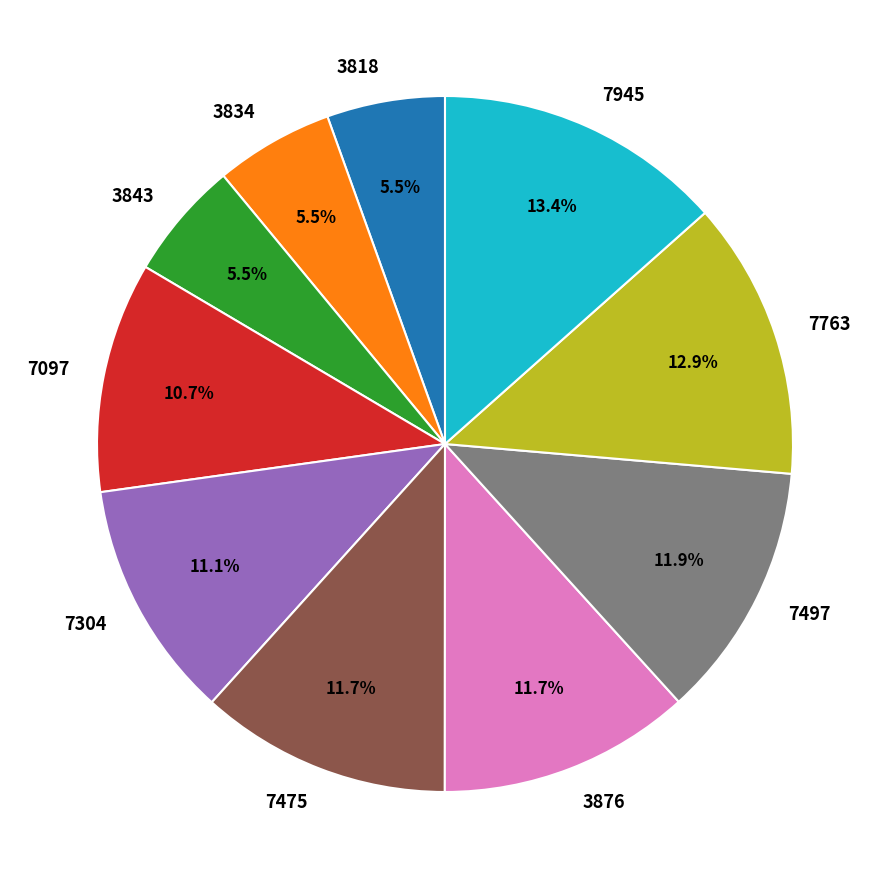

What percentage is NOT represented by 7763?

87.1%